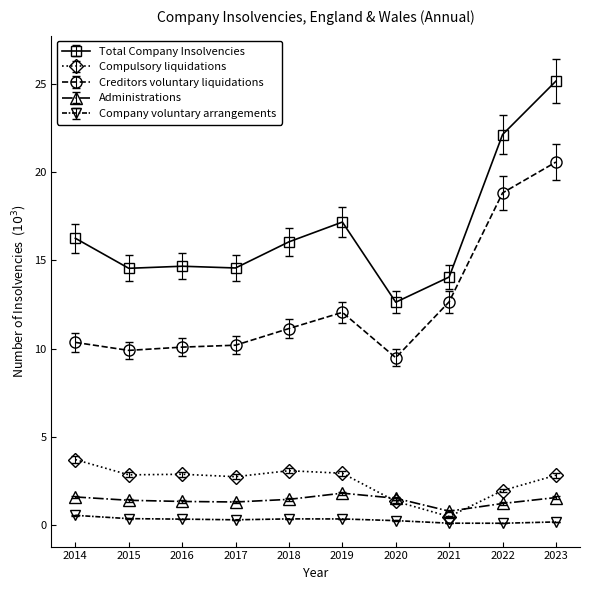

True or false: Compulsory liquidations and Company voluntary arrangements cross at least once.

False